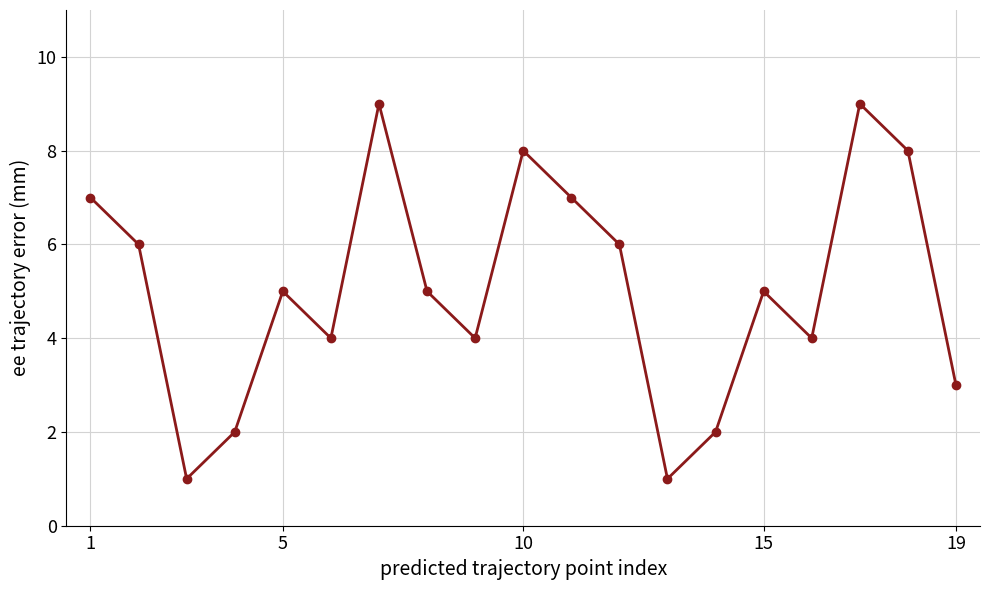

How many interior local peaks (higher than both neighbors) does the data have?

5